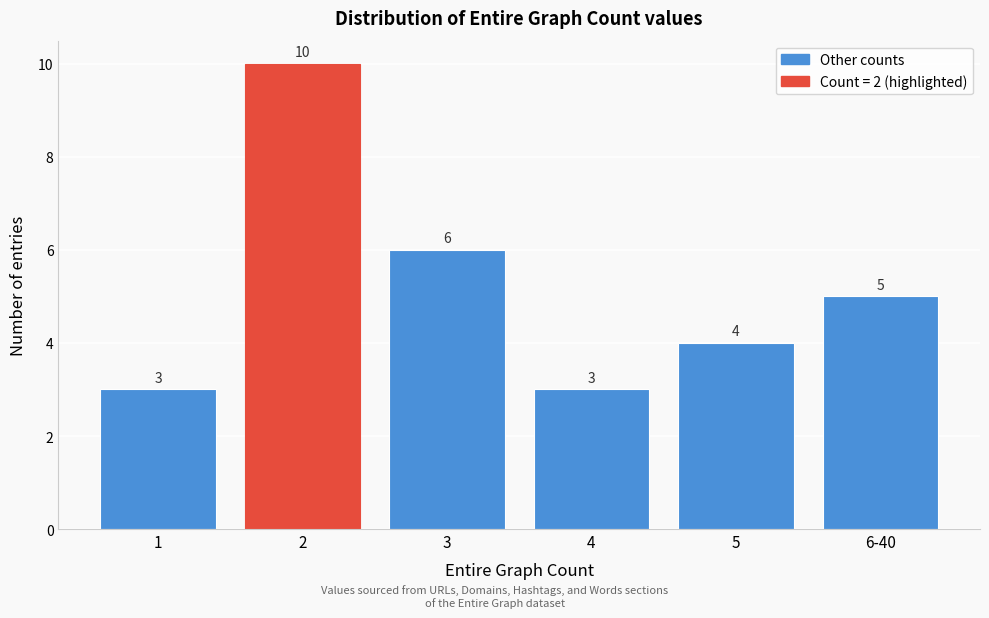

Reading left to right, what are all the values shown in this chart?

3	10	6	3	4	5